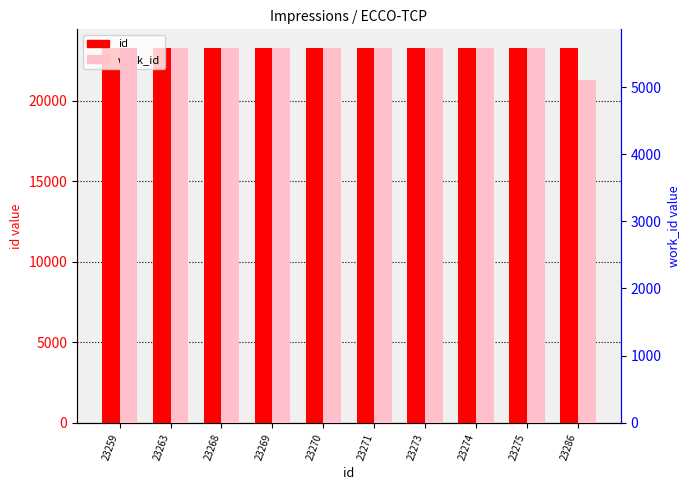

Reading left to right, transcribe all the data shown in this chart.

id: 23259=23259	23263=23263	23268=23268	23269=23269	23270=23270	23271=23271	23273=23273	23274=23274	23275=23275	23286=23286
work_id: 23259=5583	23263=5583	23268=5583	23269=5583	23270=5583	23271=5583	23273=5583	23274=5583	23275=5583	23286=5107